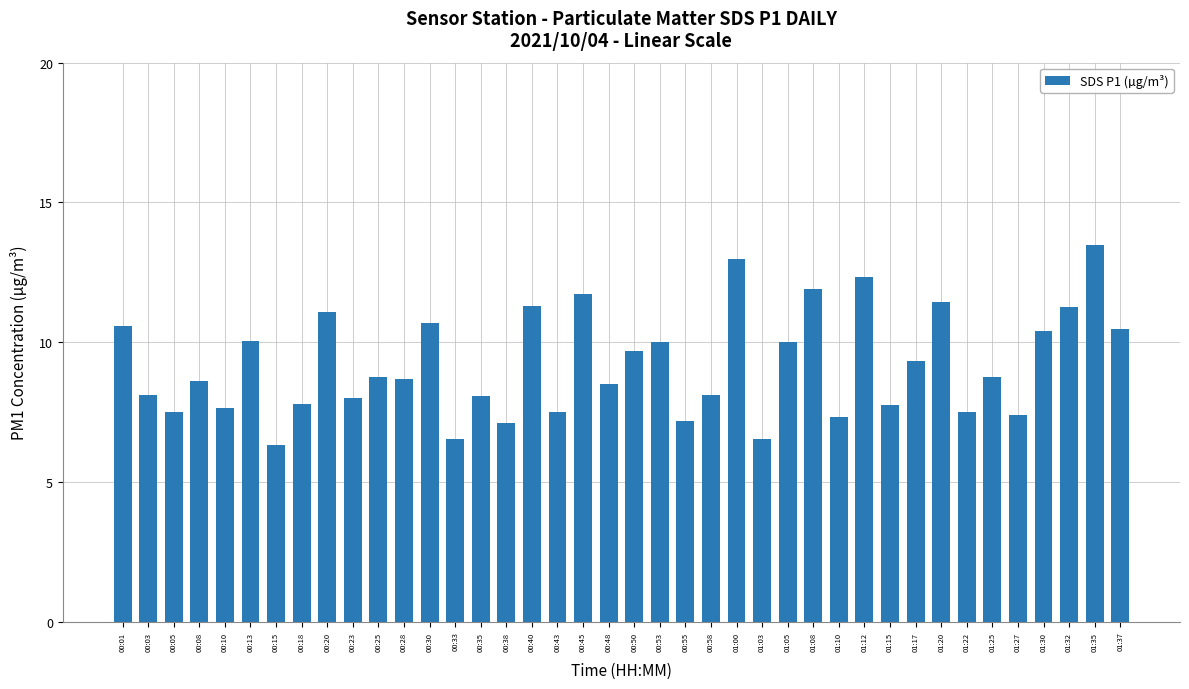

What is the value of the 24th bar from the left?

8.1